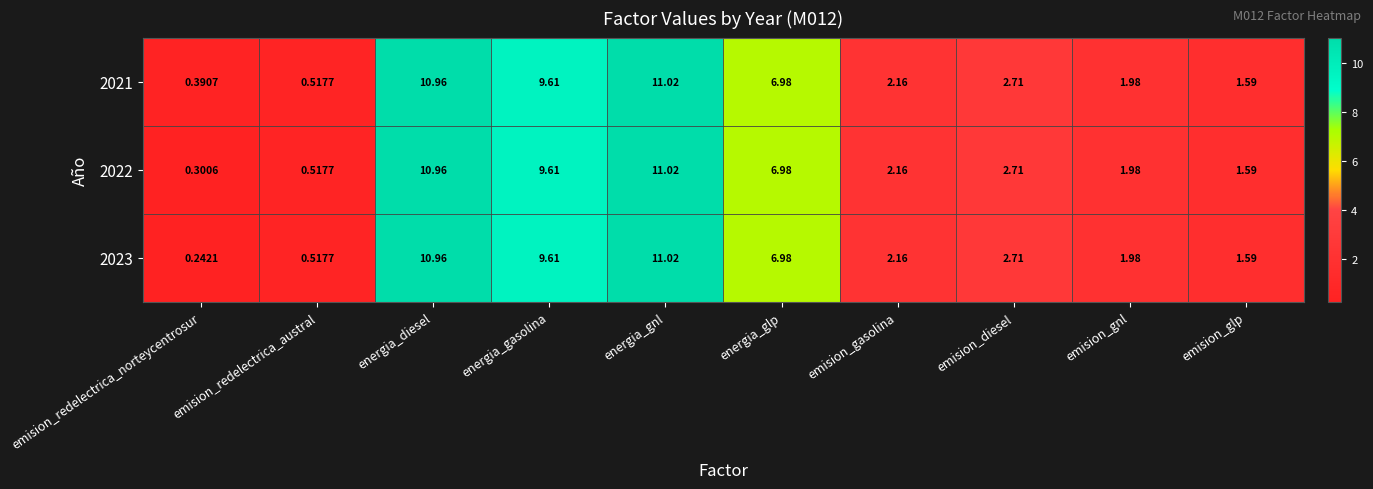

At which label does 2023 reach its peak?

energia_gnl